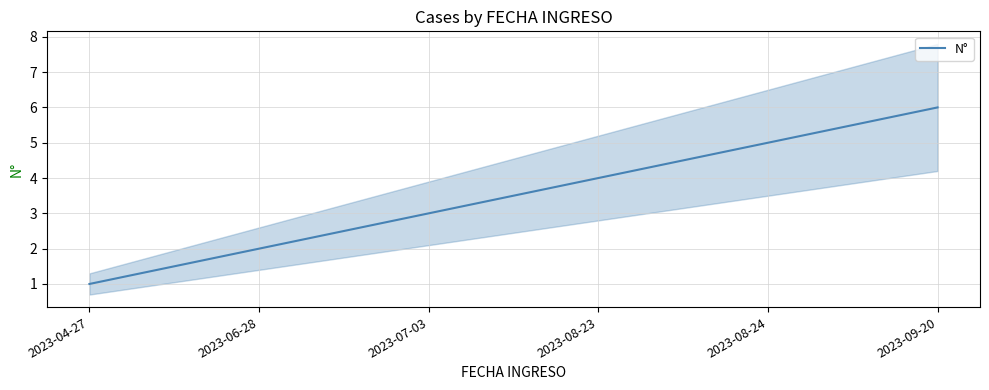

What is the ratio of the value at 2023-08-24 to the value at 2023-07-03?

1.7